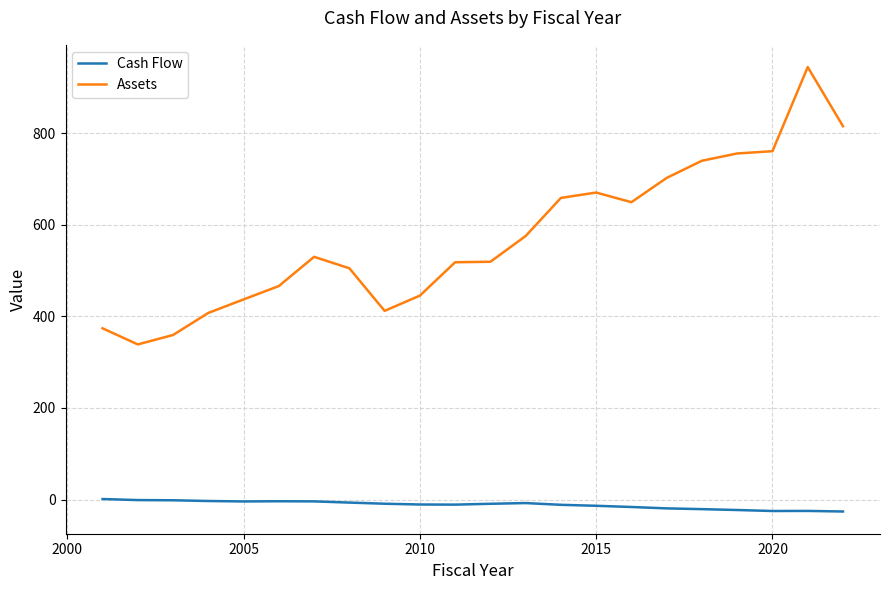

What is the lowest value of the Assets series?

338.6